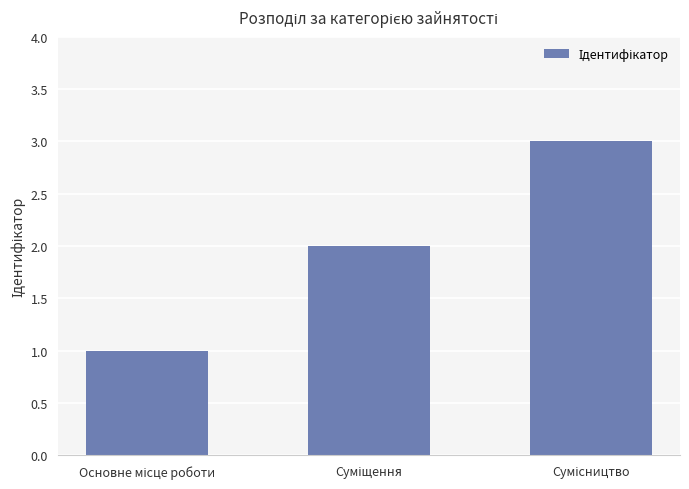

What is the greatest value displayed?

3